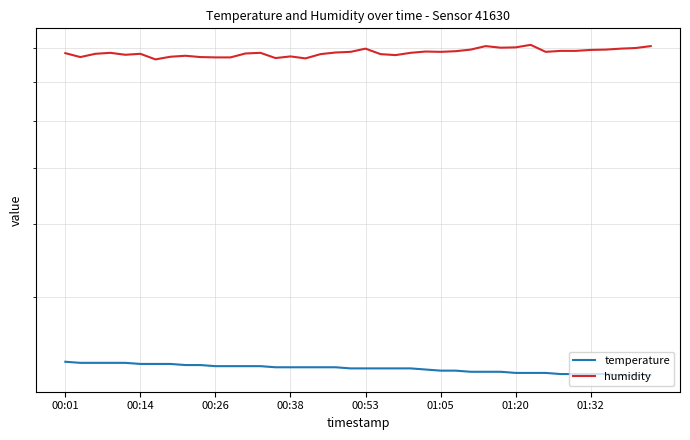

Rank the series at 32 from lowest to highest value.

temperature, humidity